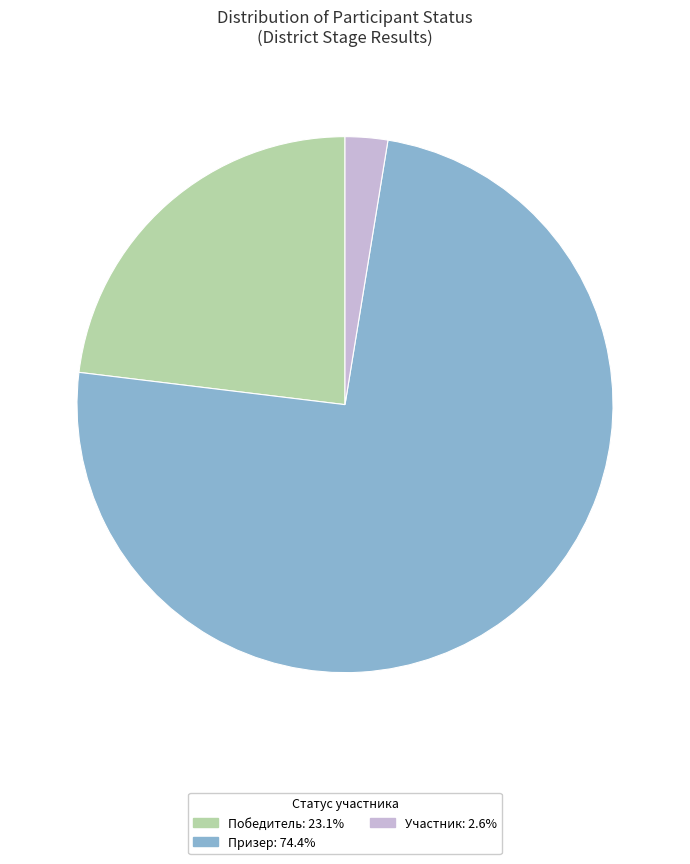

Which has a higher value, Участник or Призер?

Призер